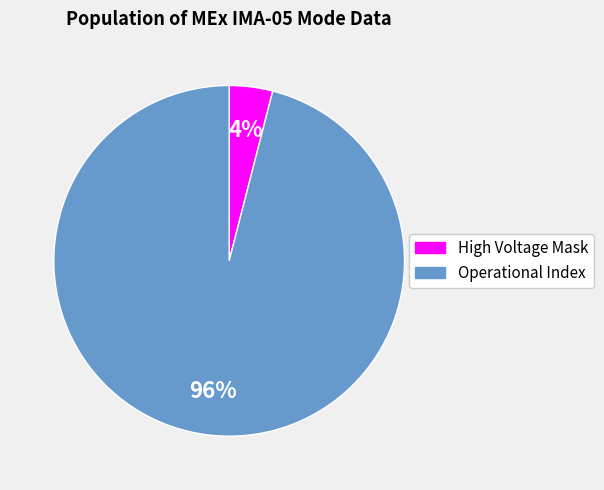

To the nearest percent, what is the difference between the largest and smallest slice percentages?

92%